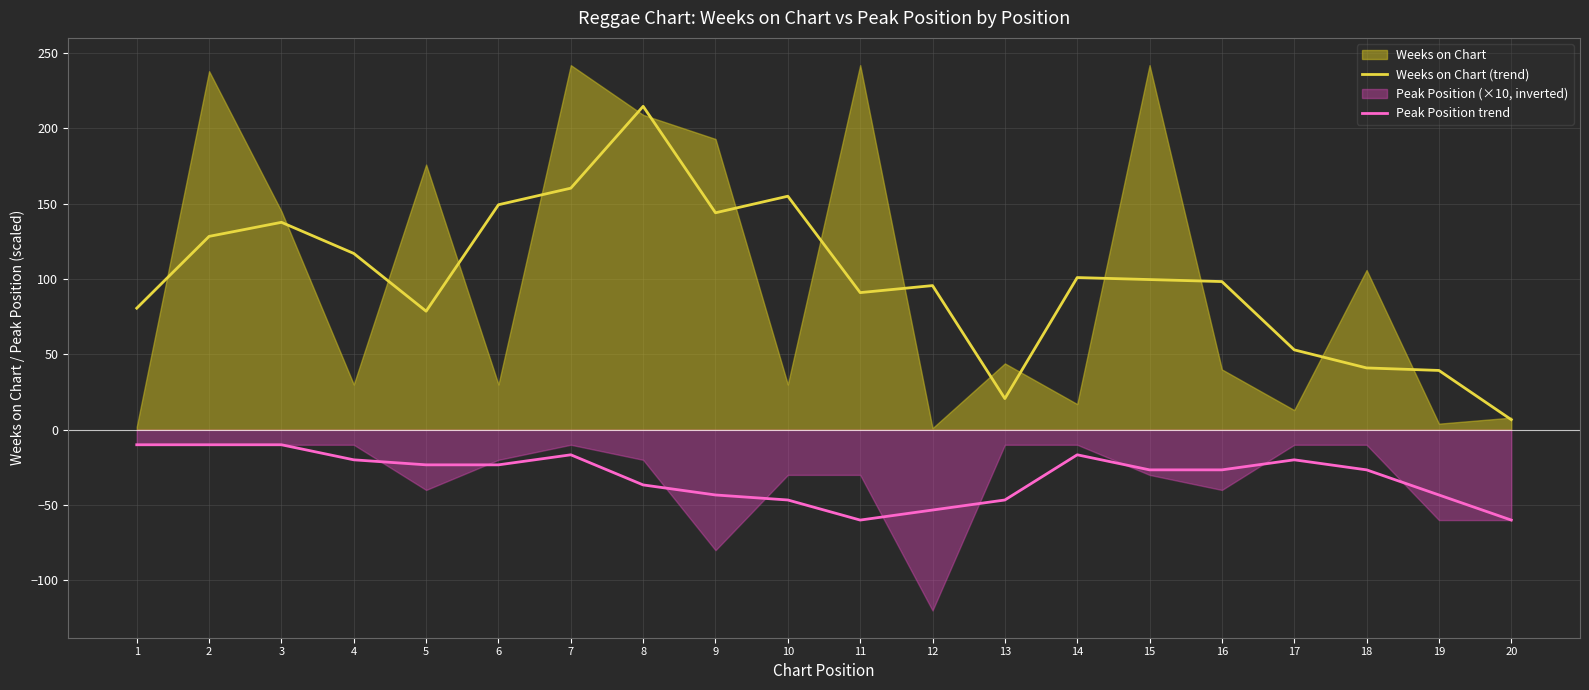

What is the minimum value for Peak Position trend?

-60.0